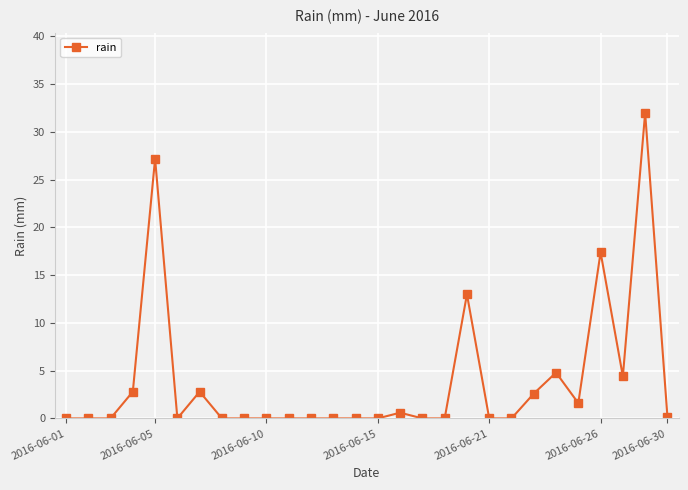

Reading left to right, extract all data points from this chart.

0.0	0.0	0.0	2.8	27.2	0.0	2.8	0.0	0.0	0.0	0.0	0.0	0.0	0.0	0.0	0.6	0.0	0.0	13.0	0.0	0.0	2.6	4.8	1.6	17.4	4.4	32.0	0.2